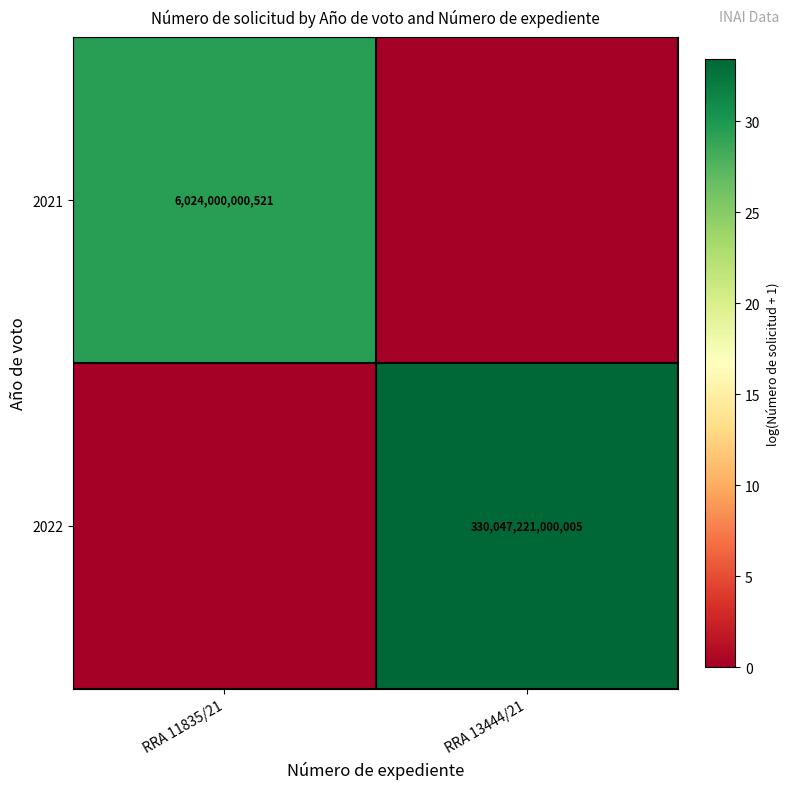

The value of 2022 at RRA 13444/21 is 117554352550146. True or false?

False